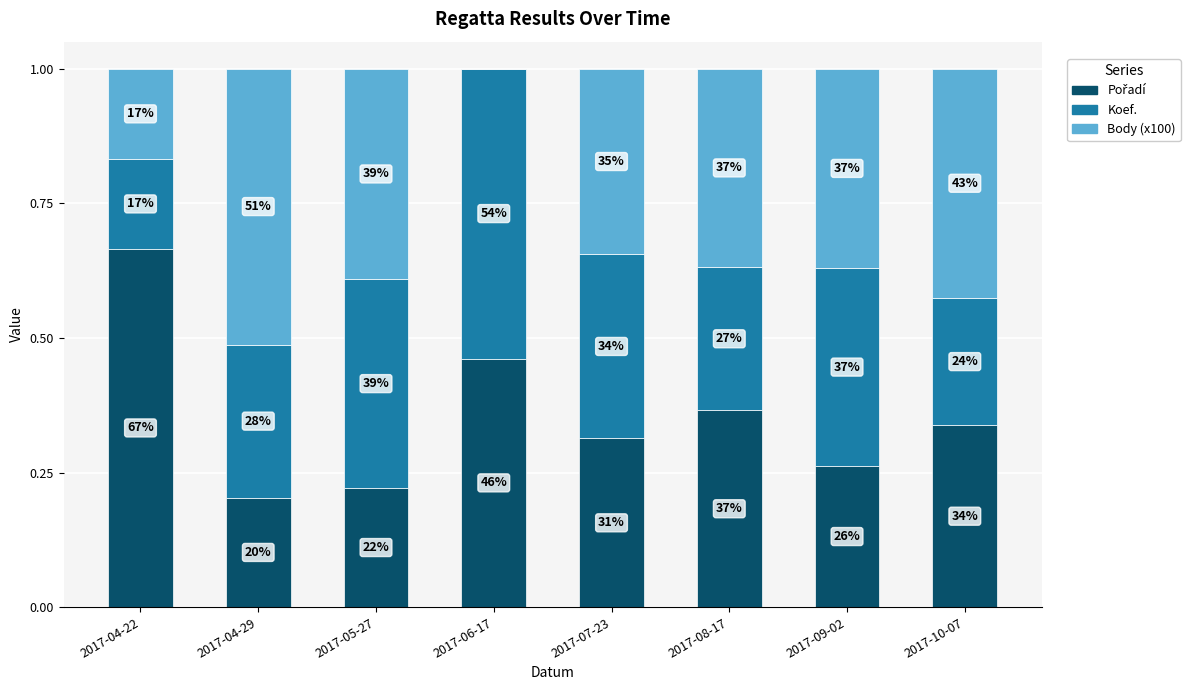

Are the bars grouped side by side (vs. stacked)?

No